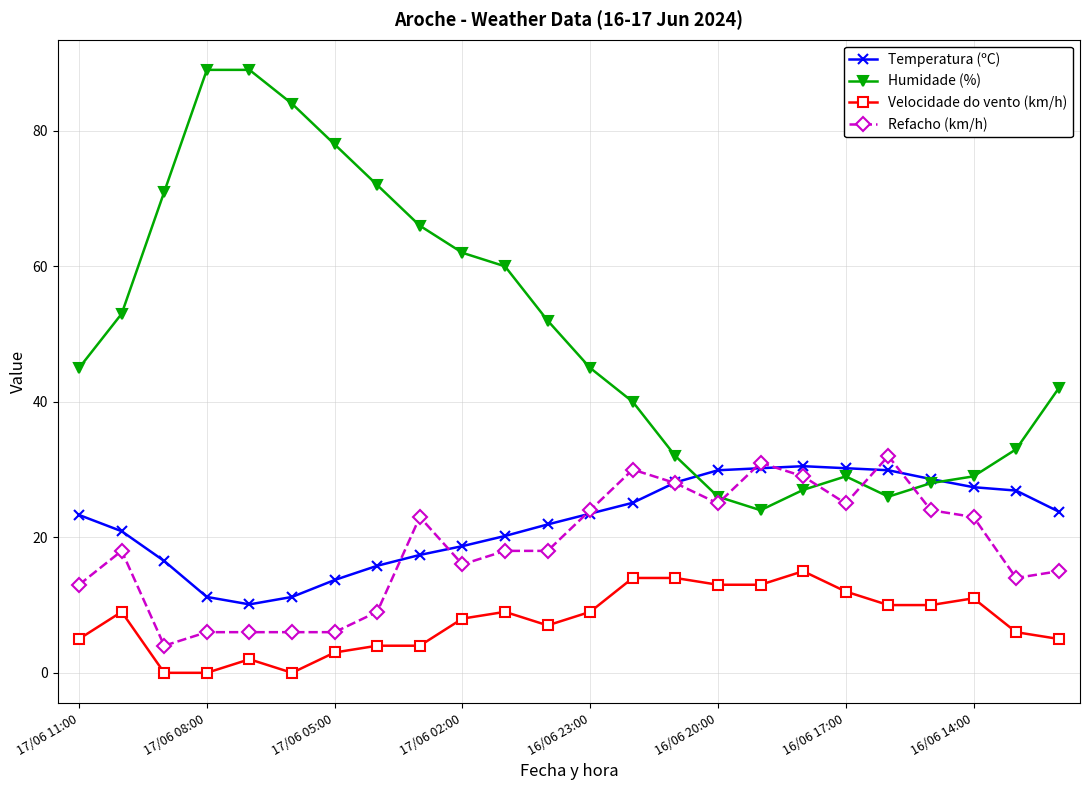

Which series has the largest range (max minus min)?

Humidade (%)